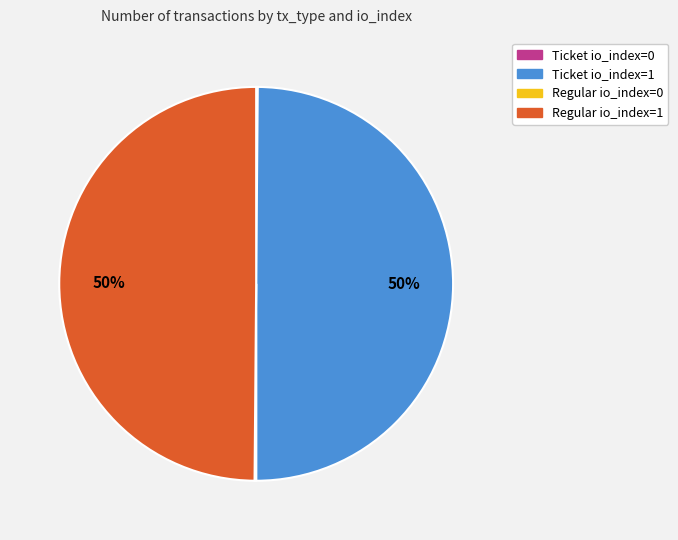

Is it true that Regular io_index=1 is 40% of the pie?

False